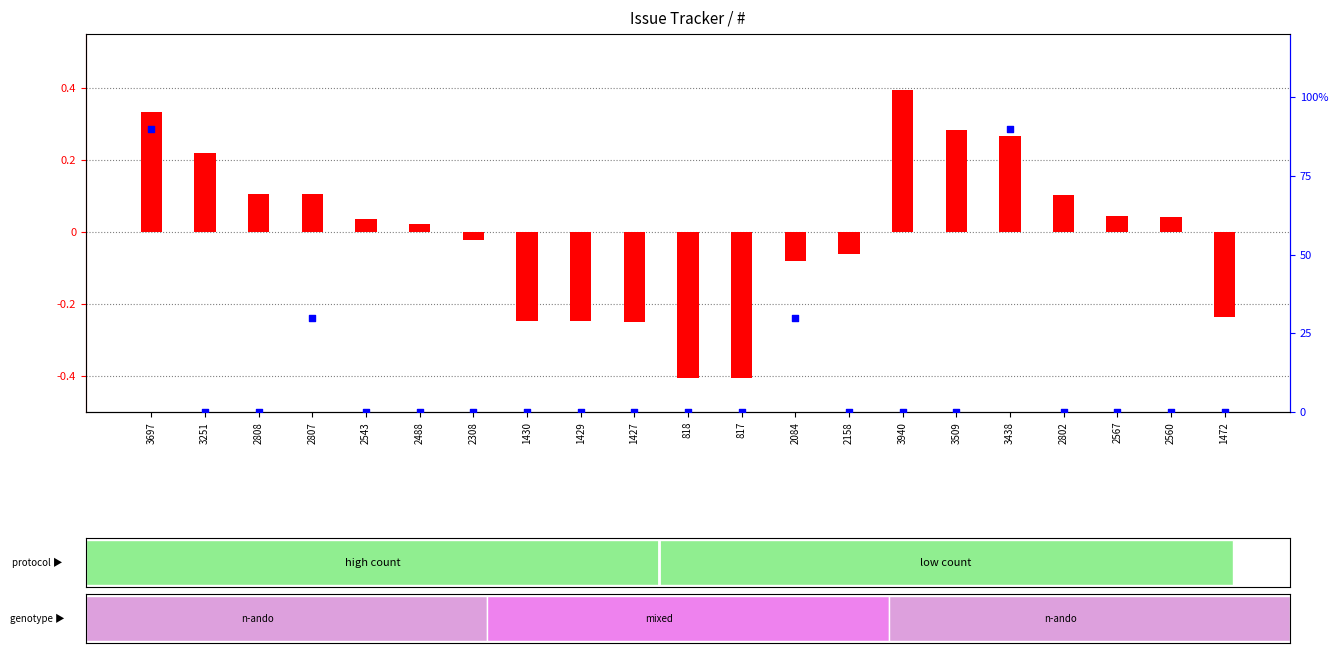

Which series has the widest spread of Y values?

percentile rank within the sample